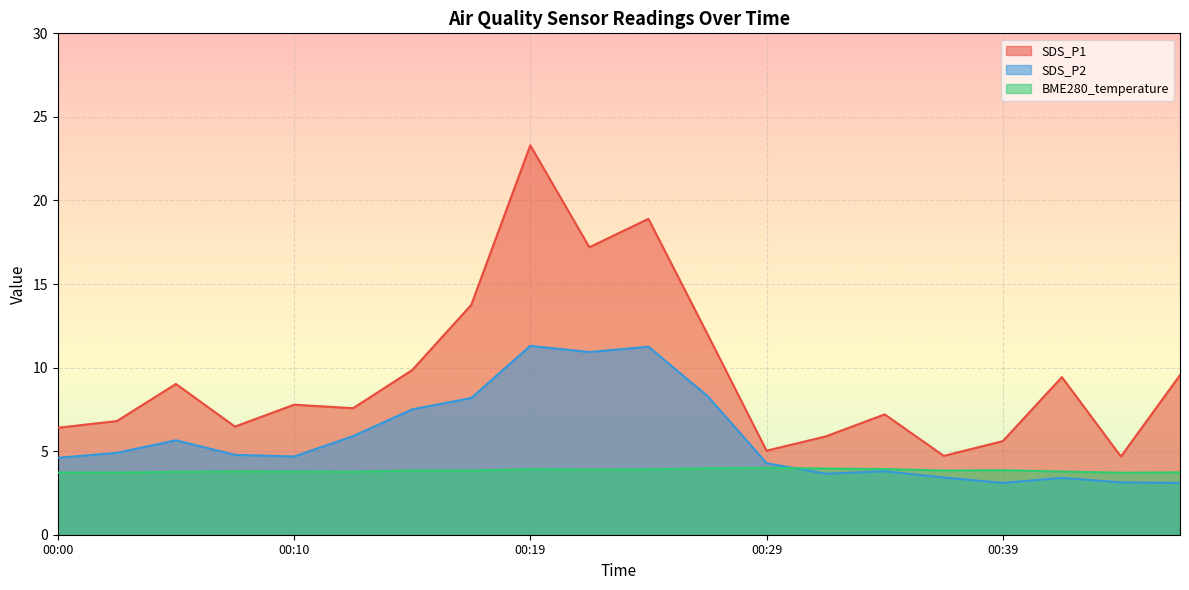

How many categories are shown in the chart?

20